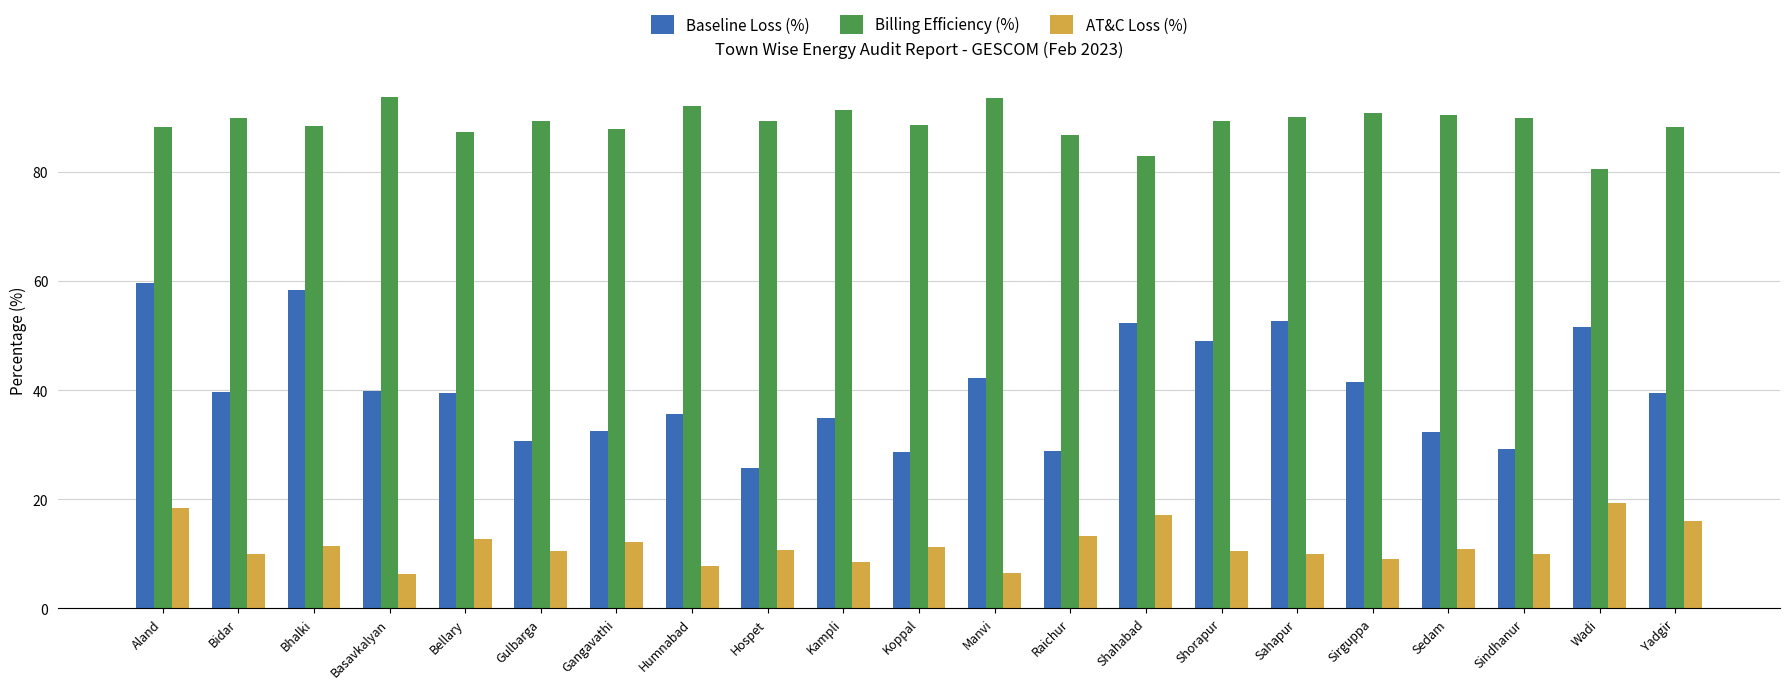

Read the Baseline Loss (%) value at Raichur.

28.9